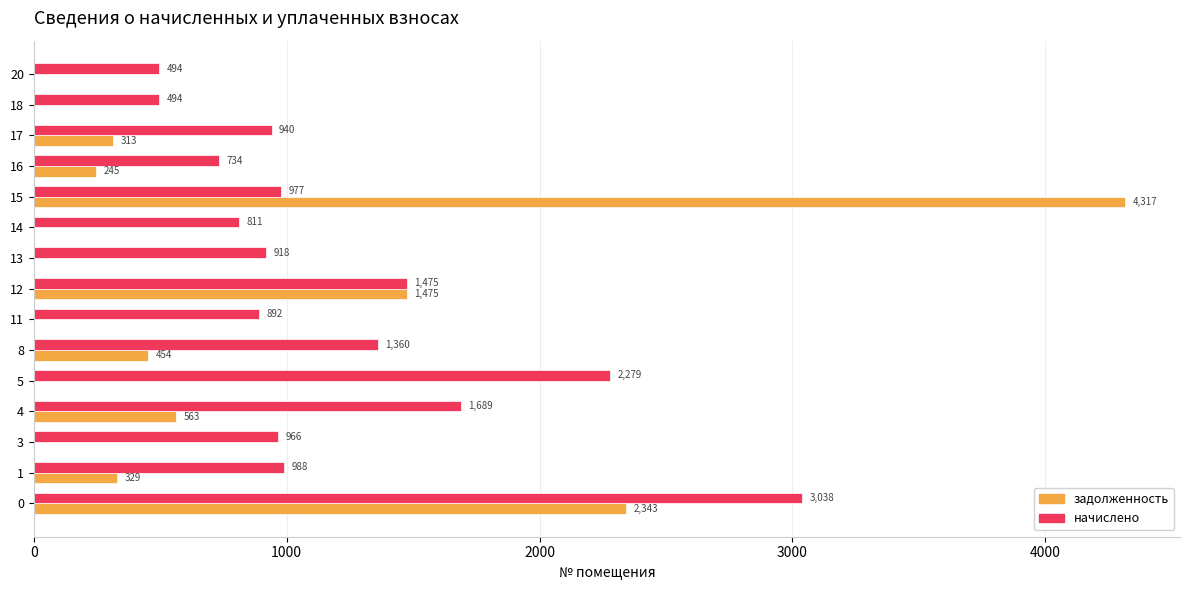

What is the total value across all series at 3?

966.0